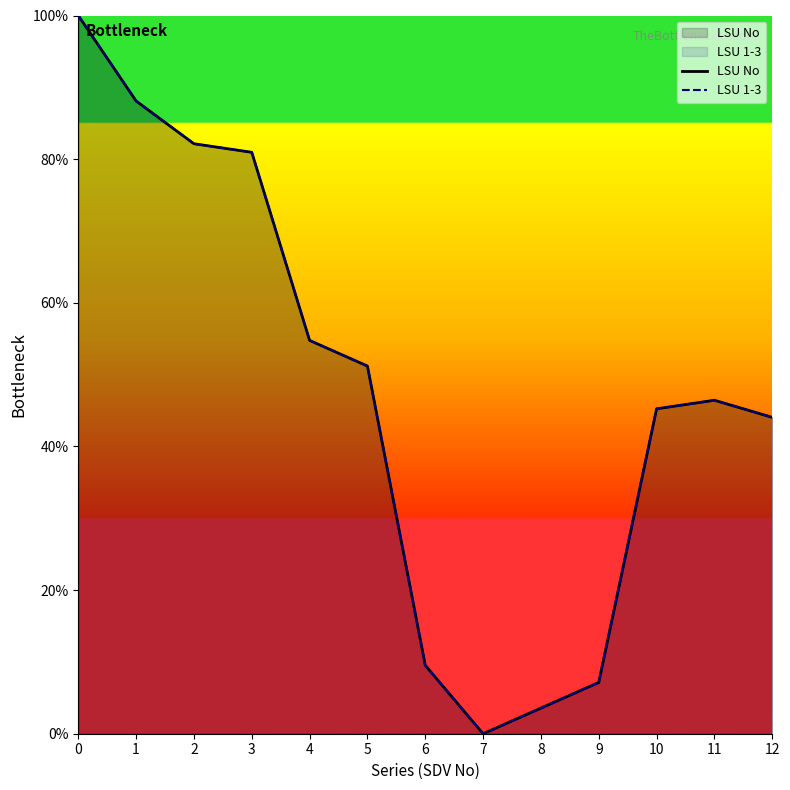

At 7, list the series in order from largest to smallest.

LSU No, LSU 1-3